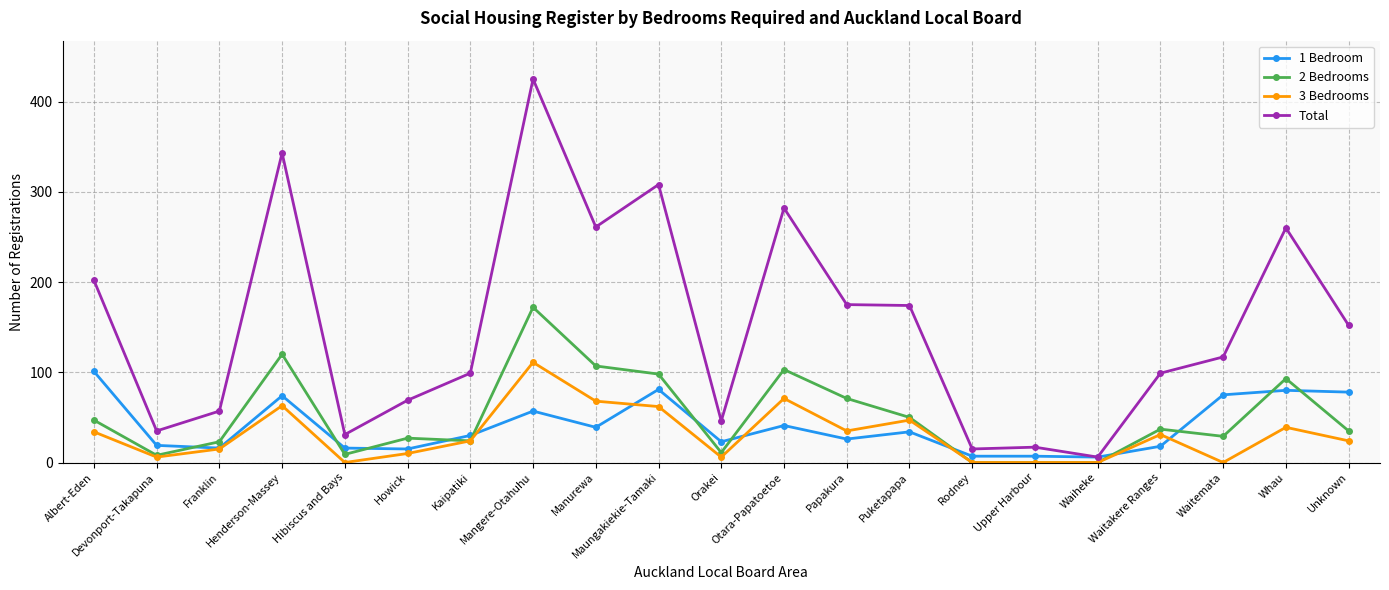

What is the approximate value of 1 Bedroom at Howick, to the nearest 5?

15